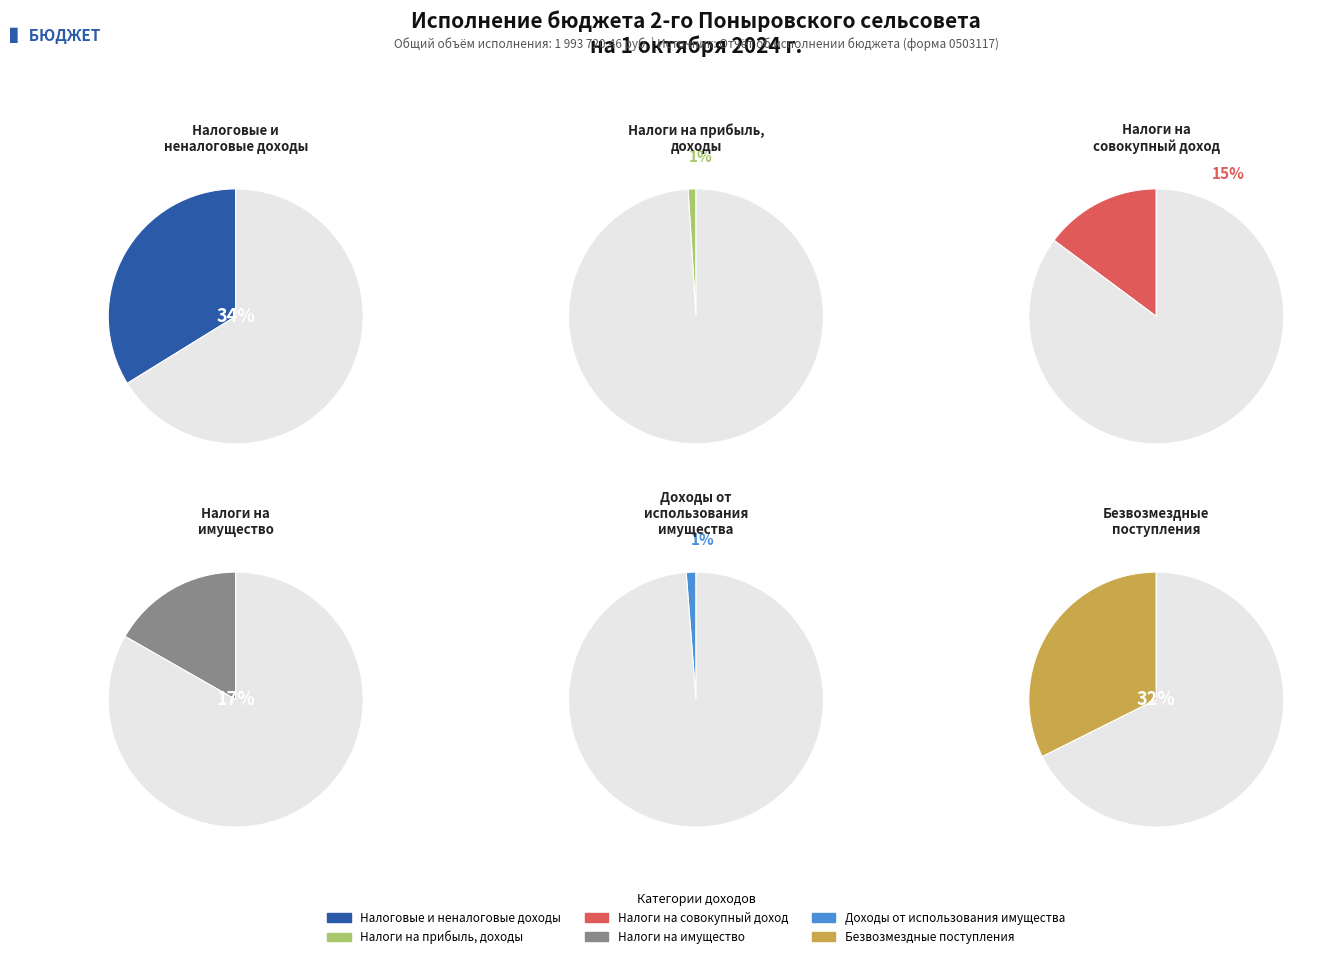

To the nearest percent, what portion does НАЛОГИ НА ПРИБЫЛЬ, ДОХОДЫ represent?

1%